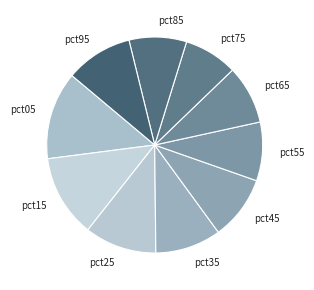

Does pct65 represent more than half of the total?

No